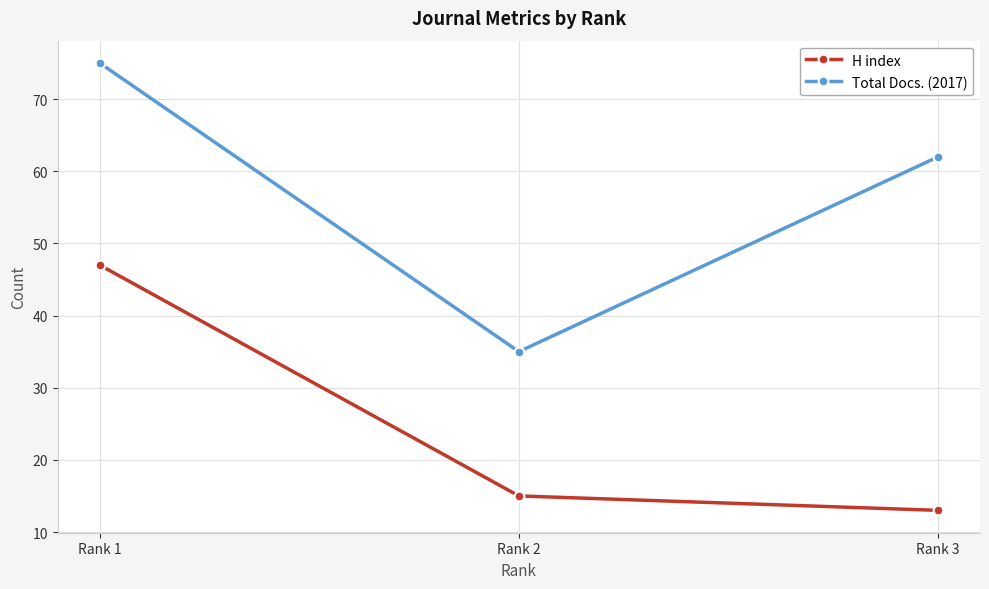

The value of H index at Rank 3 is 13. True or false?

True